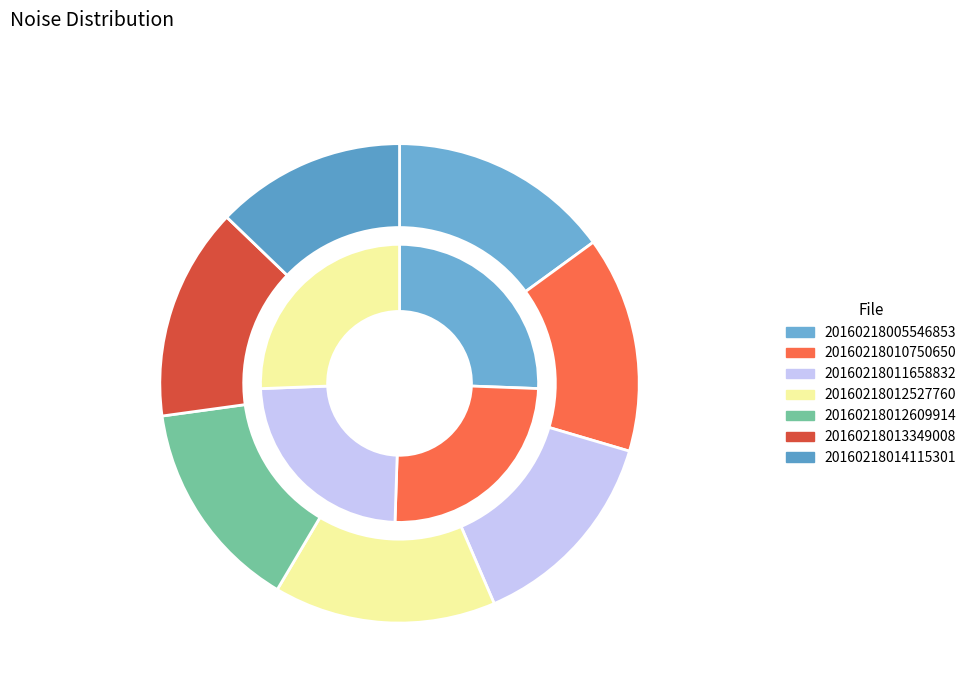

What percentage is the 20160218011658832 slice, to the nearest percent?

14%